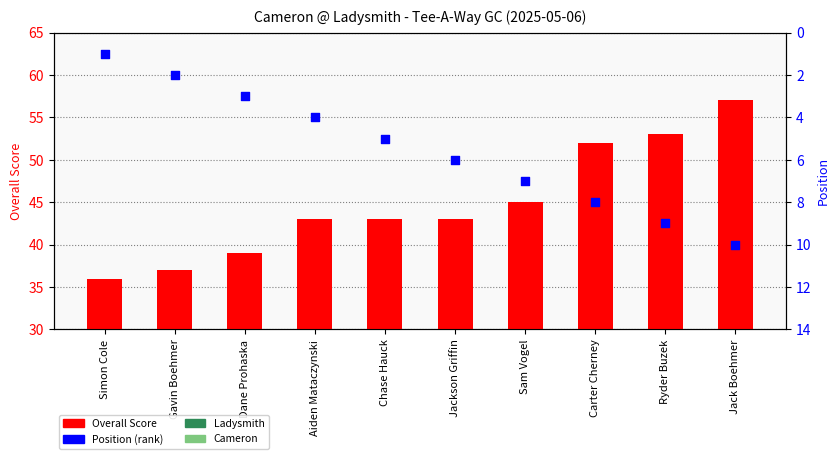

Which series reaches the minimum Y coordinate?

Position